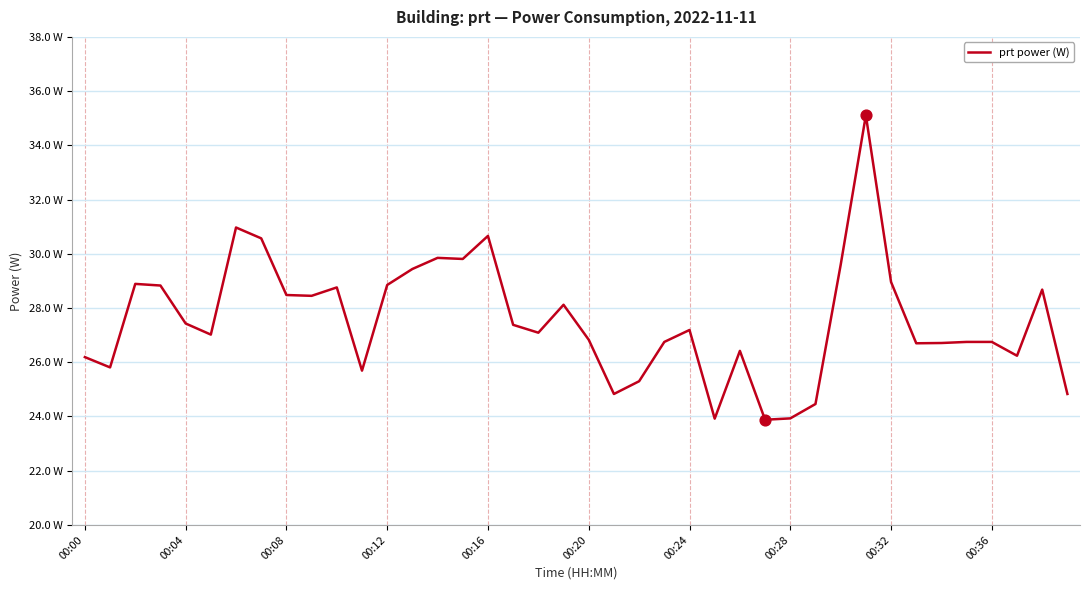

Is this an area chart (filled region under the line)?

No